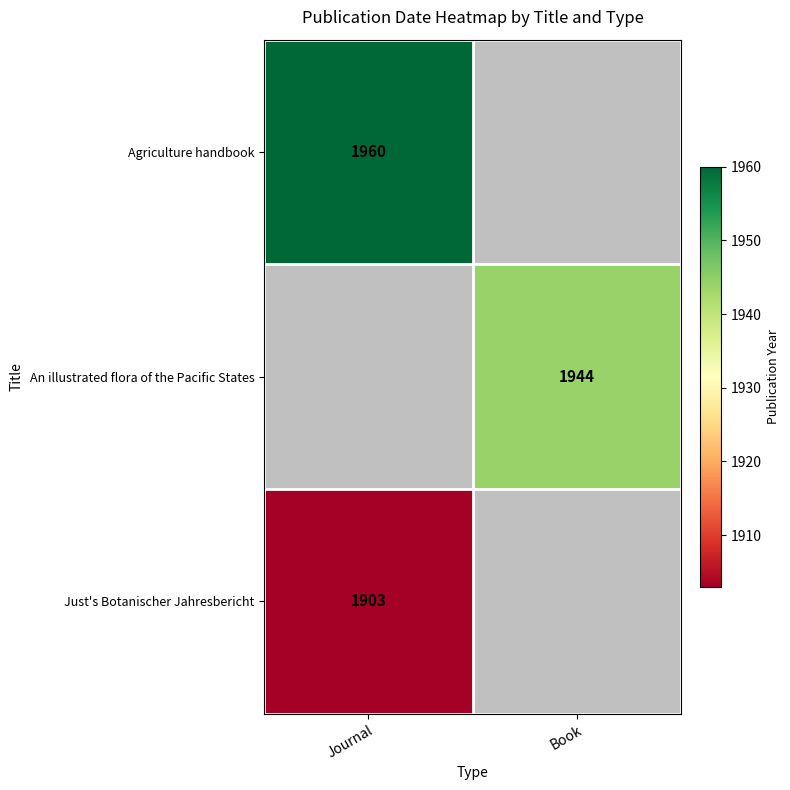

At which category does the chart reach its peak across all series?

Journal